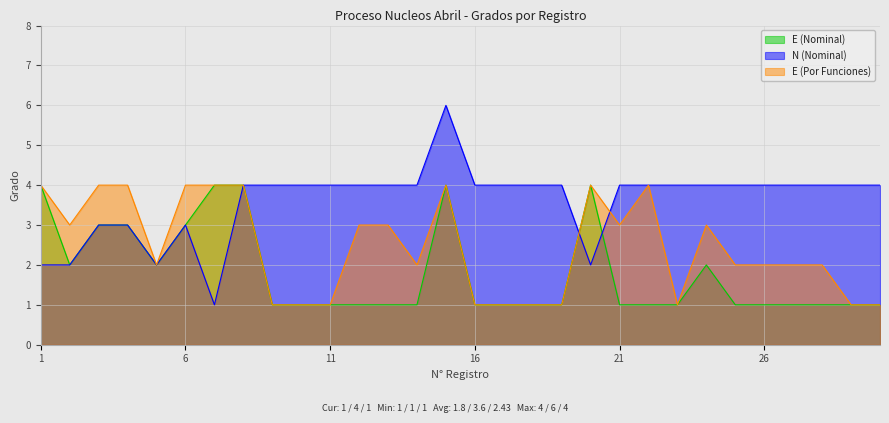

In E (Nominal), how many points are higher than both neighbors (excluding endpoints)?

3